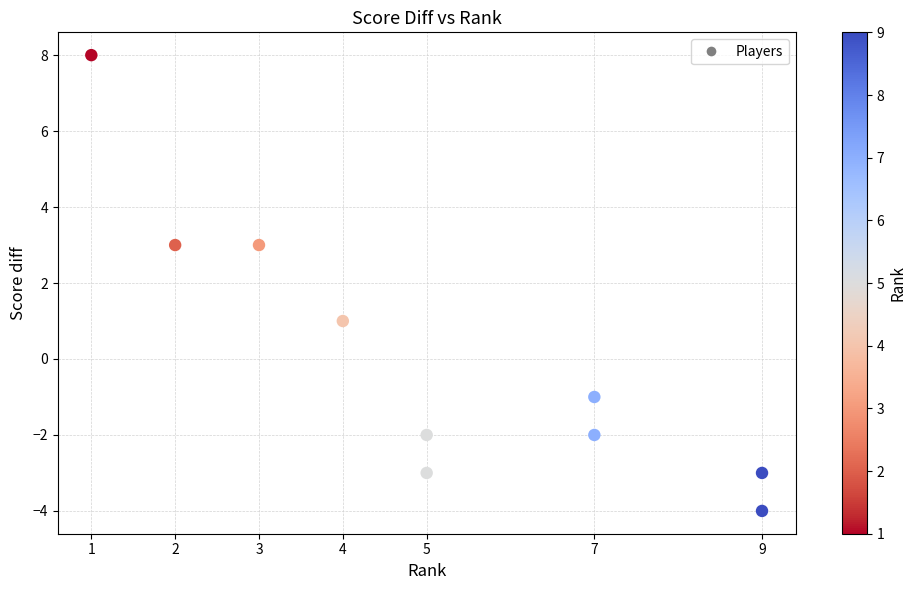

What is the average X value?

5